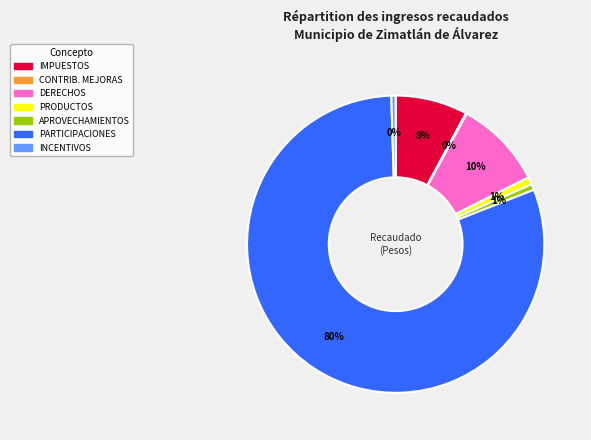

To the nearest percent, what is the average slice percentage?

14%